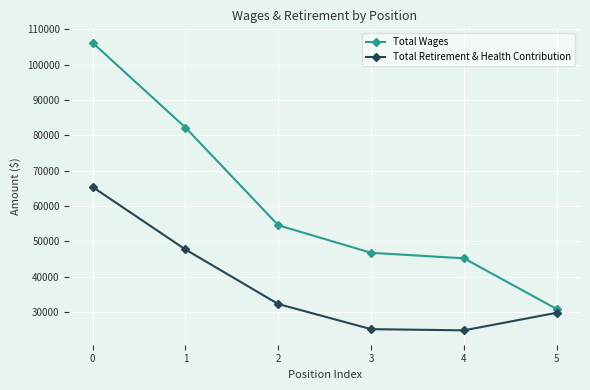

In Total Retirement & Health Contribution, how many points are lower than both neighbors (excluding endpoints)?

1